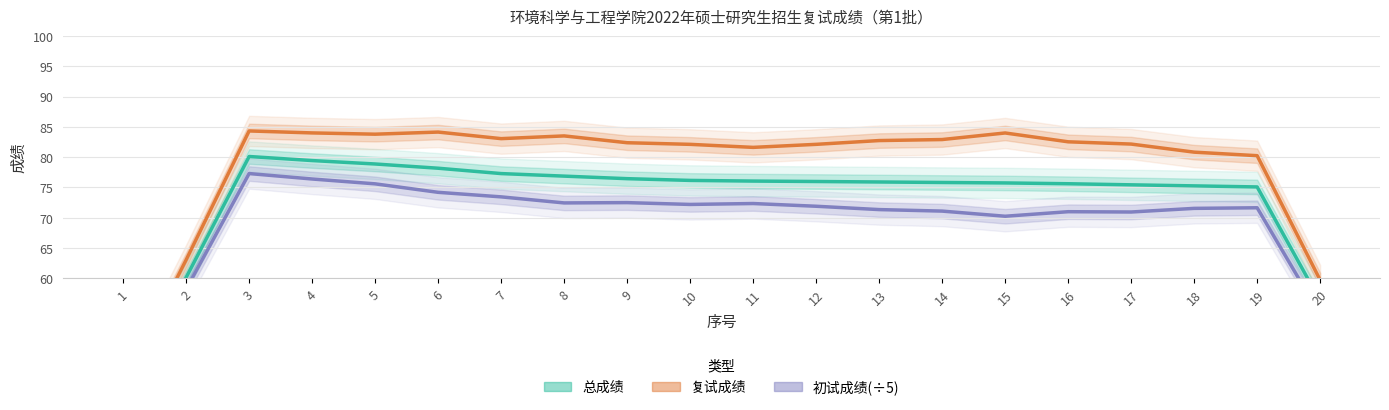

Reading right to left, list all the values displayed in this chart.

总成绩: 56.3	75.1	75.3	75.4	75.6	75.8	75.8	75.9	76.0	76.1	76.2	76.5	76.9	77.3	78.2	78.9	79.4	80.1	60.1	40.1
复试成绩: 59.7	80.2	80.8	82.2	82.5	84.0	82.9	82.7	82.1	81.6	82.1	82.4	83.5	83.1	84.2	83.8	84.0	84.3	63.0	42.5
初试成绩(÷5): 54.0	71.6	71.5	70.9	71.0	70.2	71.1	71.4	71.9	72.3	72.2	72.5	72.5	73.4	74.2	75.6	76.4	77.3	58.2	38.5